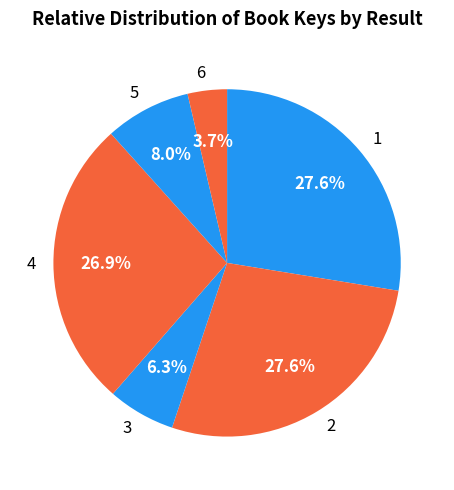

How many segments does this pie chart have?

6